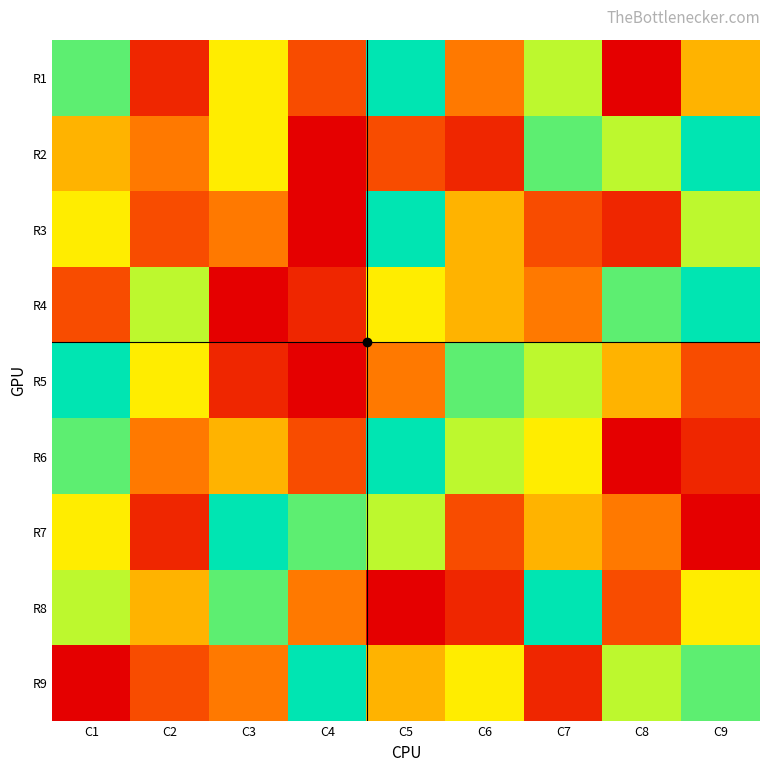

Rank the series at C4 from lowest to highest value.

R2, R3, R5, R4, R1, R6, R8, R7, R9